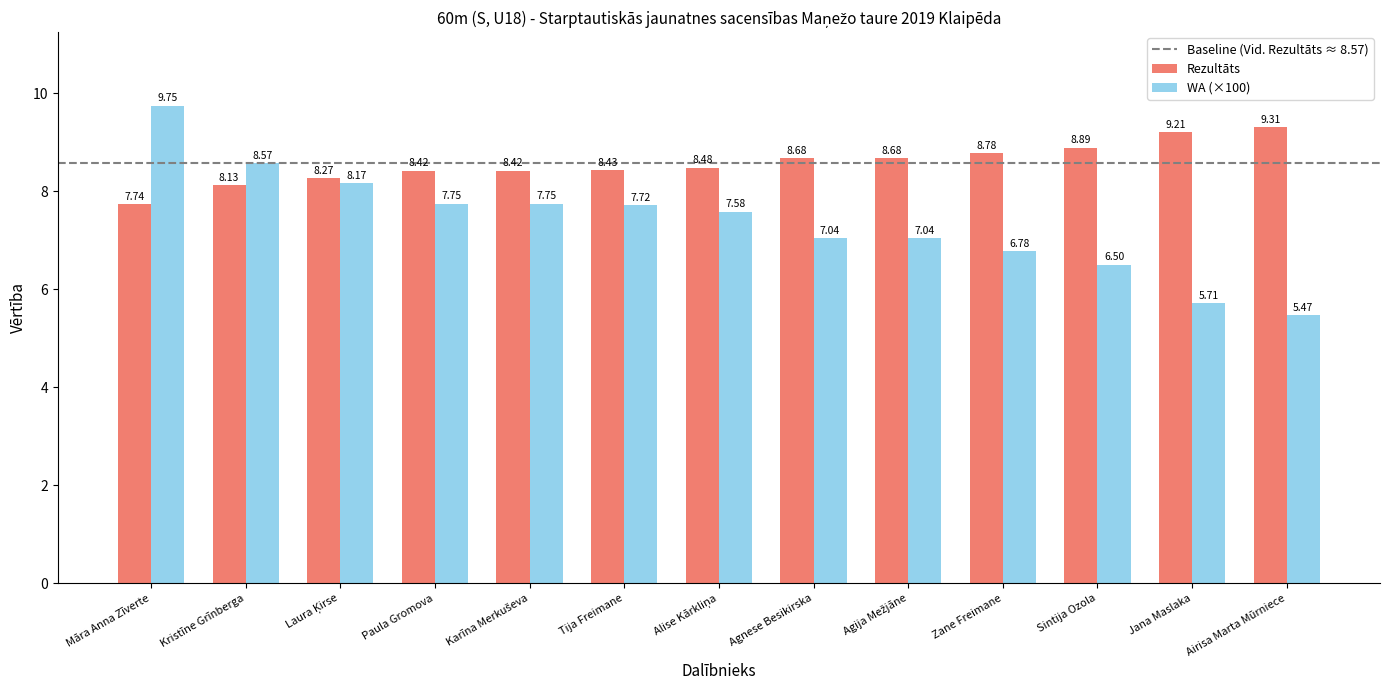

What position from the right is Paula Gromova?

10